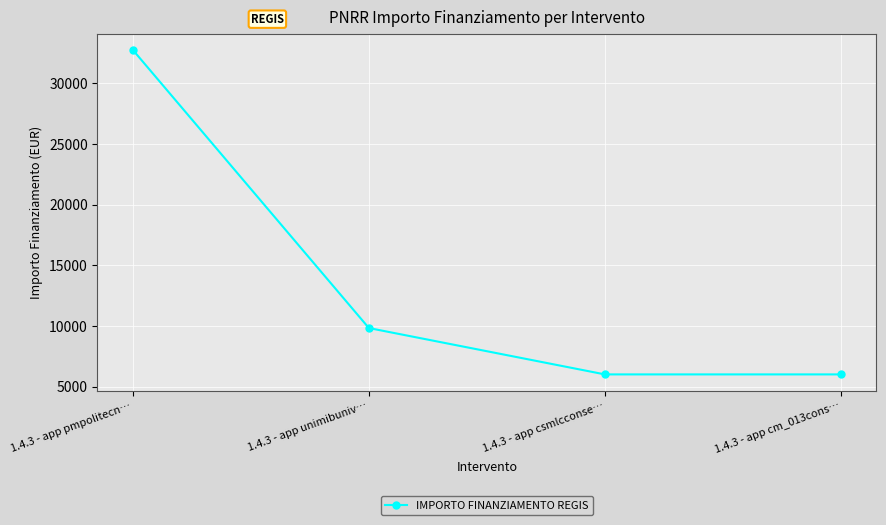

At which label is the value closest to 19376?

1.4.3 - app unimibuniv…